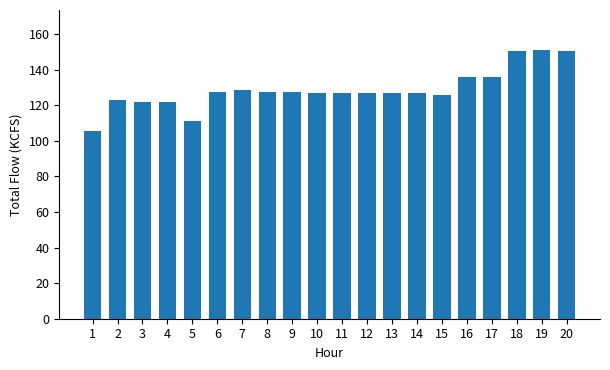

What is the difference between the maximum and minimum values?

45.6